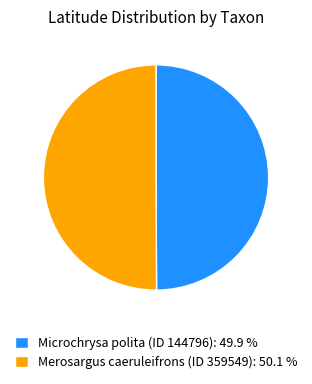

Combined, do Microchrysa polita (ID 144796): 49.9 % and Merosargus caeruleifrons (ID 359549): 50.1 % account for over 50%?

Yes